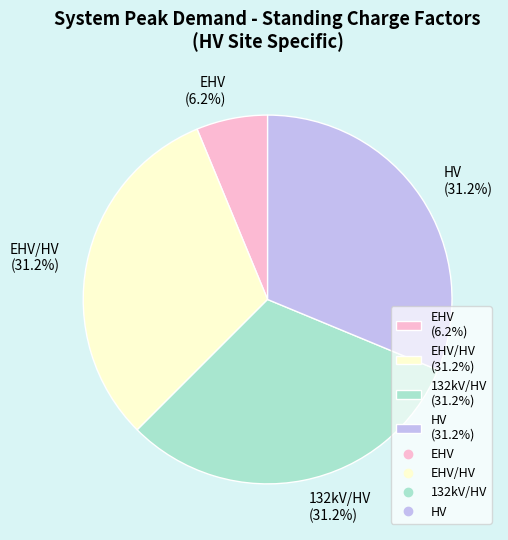

What is the smallest slice in the pie chart?

EHV (6.2%)